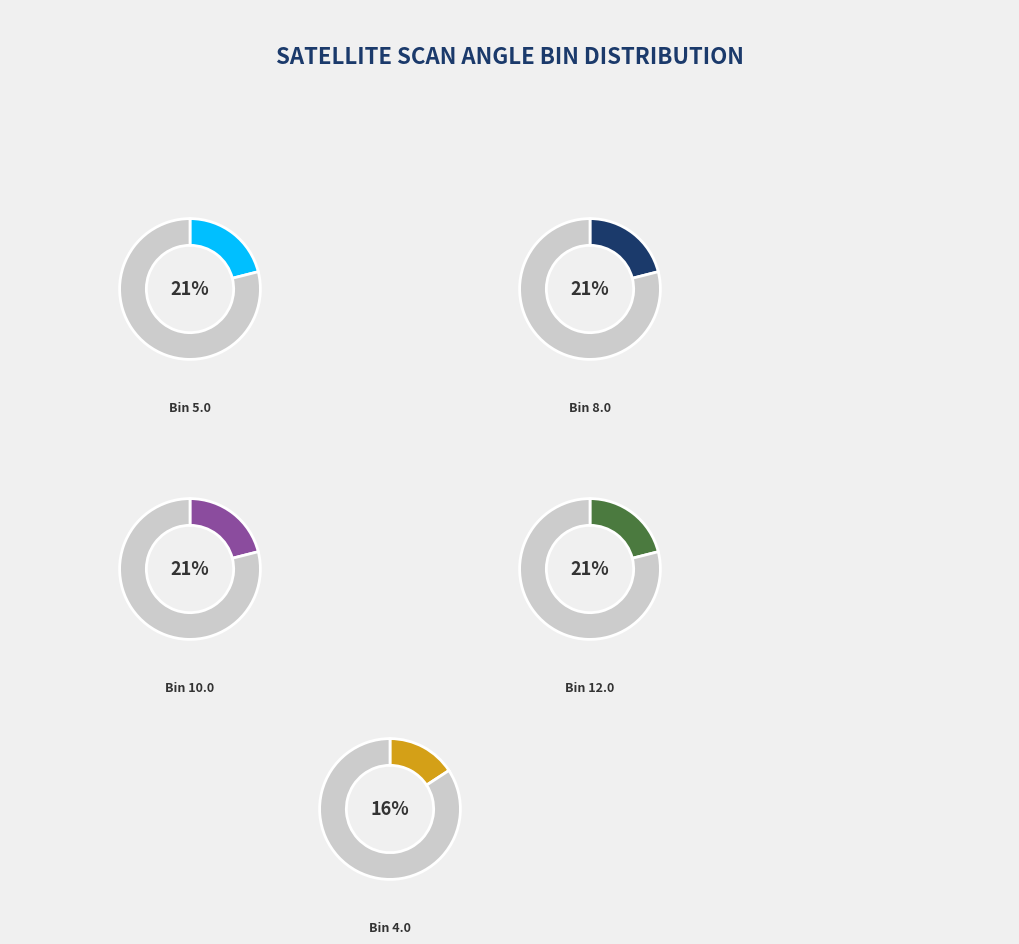

Is there any slice that represents more than half of the pie?

No